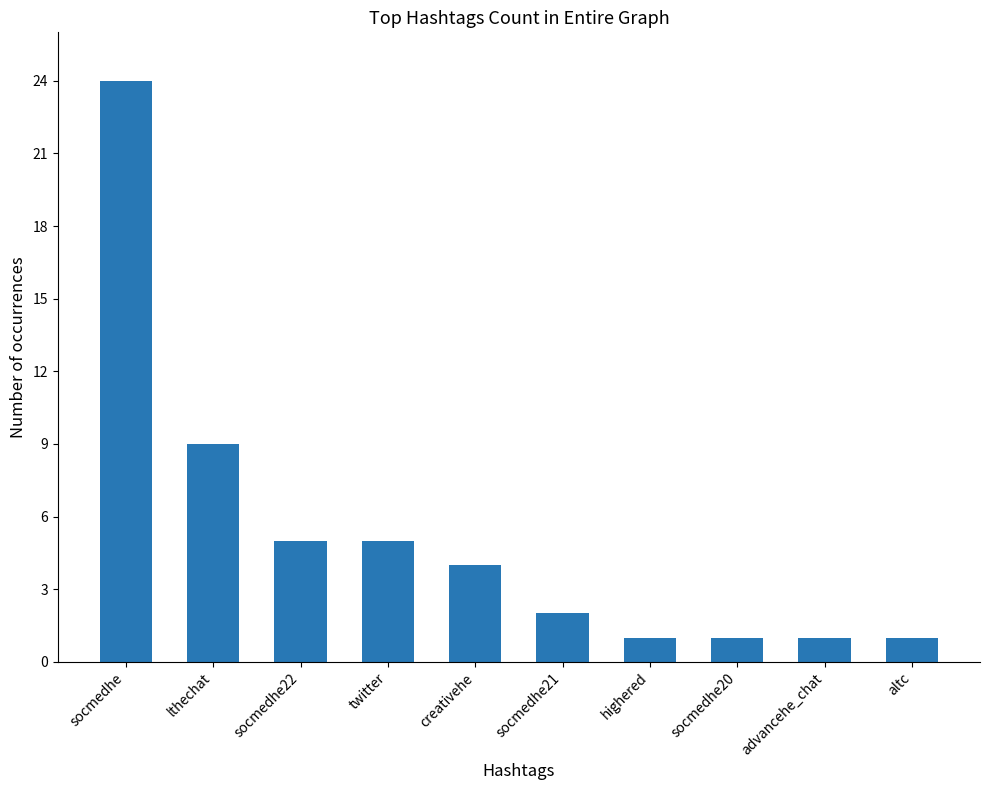

At which label does the data first exceed 4?

socmedhe